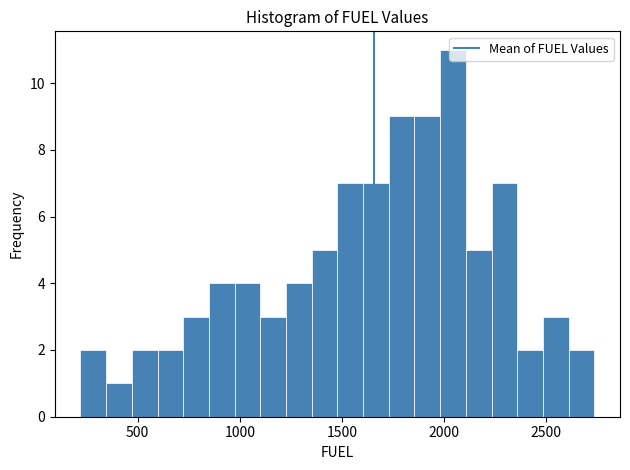

Around what value on the x-axis is the tallest bar? Give the approximate position of its centre, as read against the axis.

2050